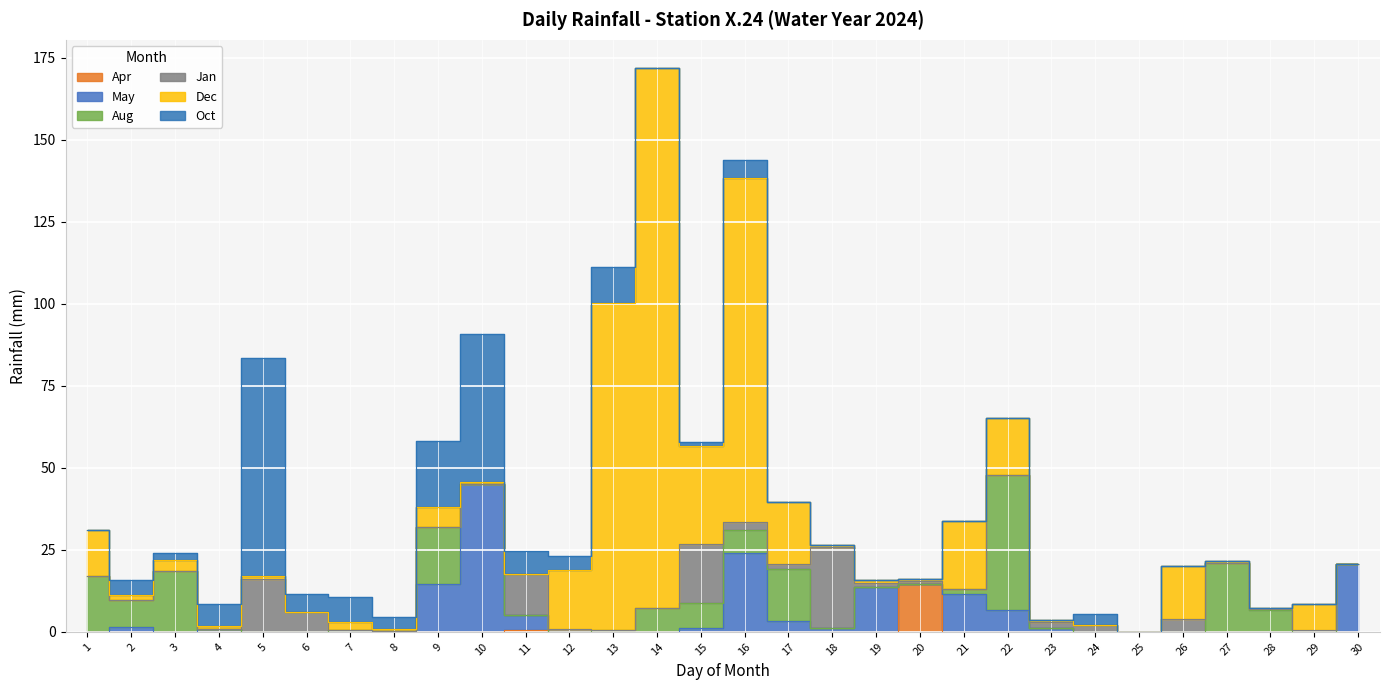

Is it true that Apr equals -8.6 at 17?

False